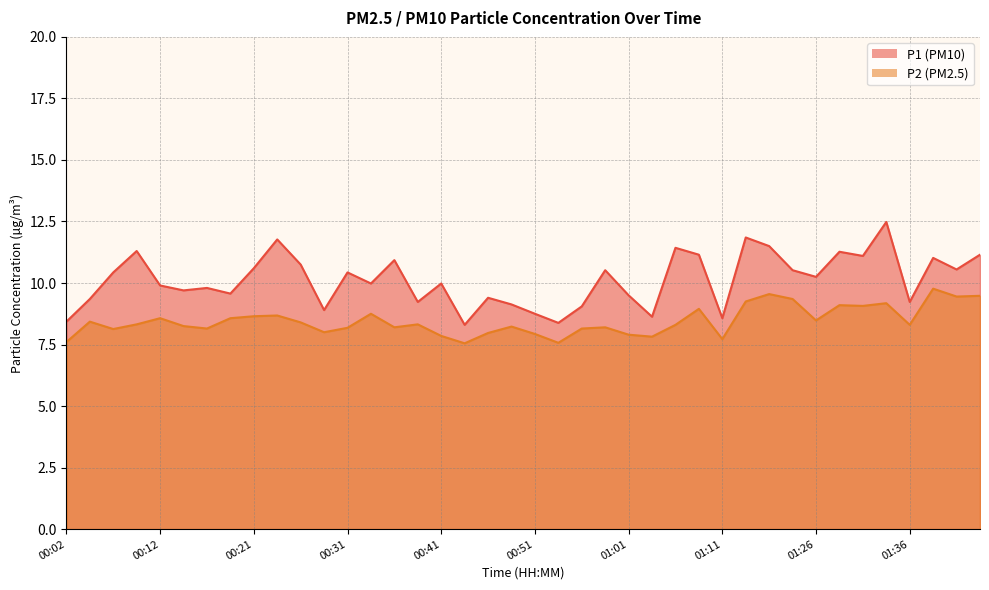

How many interior local valleys does the P1 series have?

13